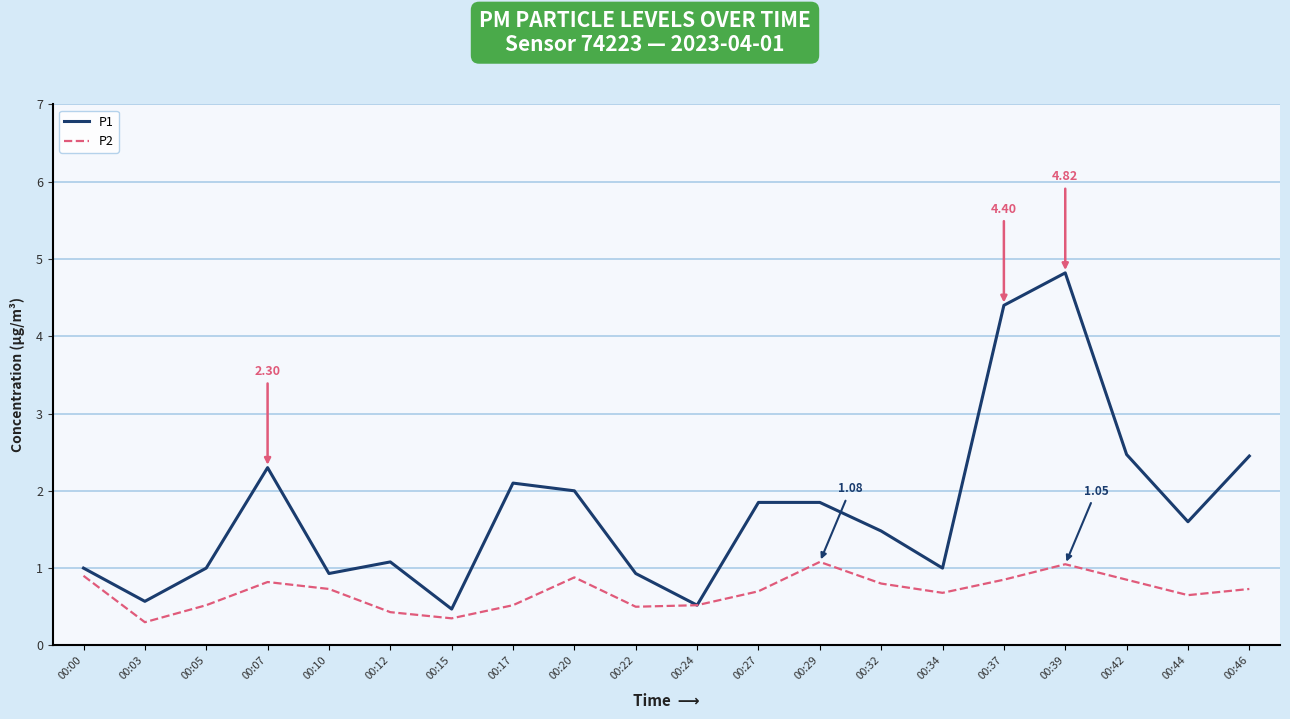

List the series in order of their peak value, highest first.

P1, P2